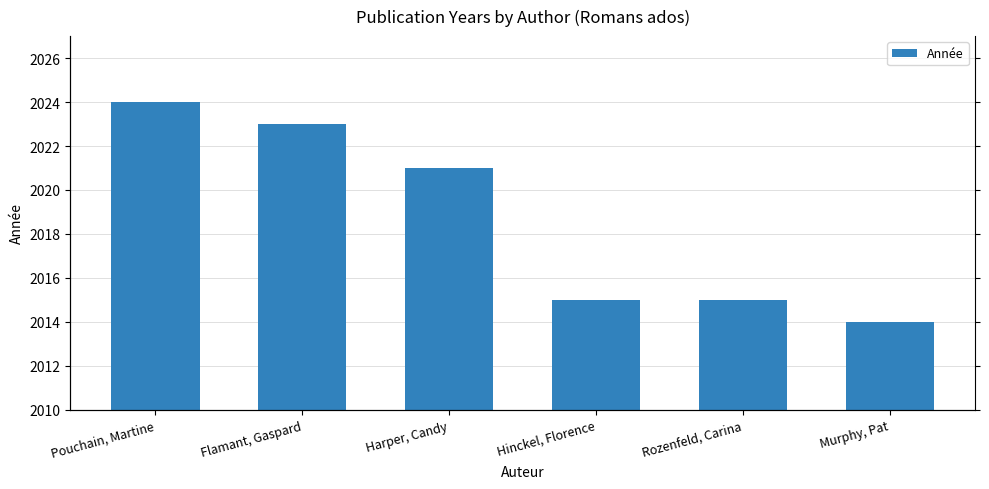

How many bars are there in total?

6